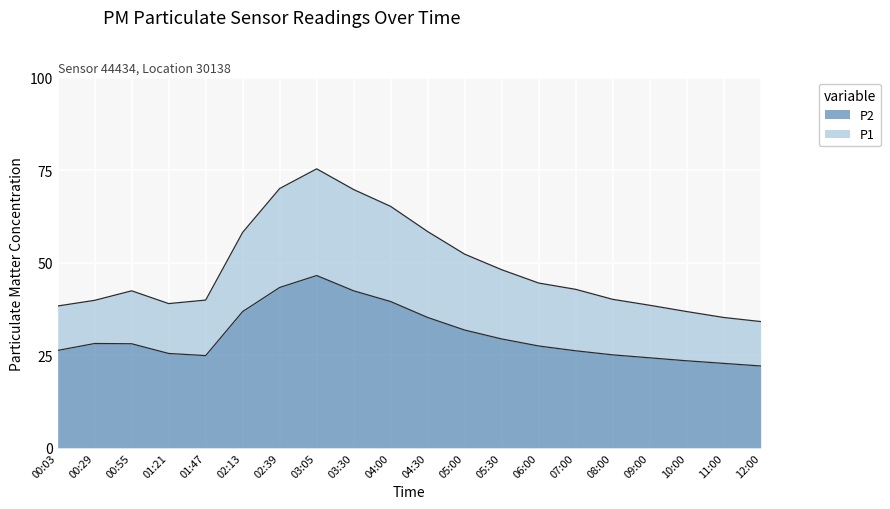

Between 02:13 and 06:00, which is larger?

02:13